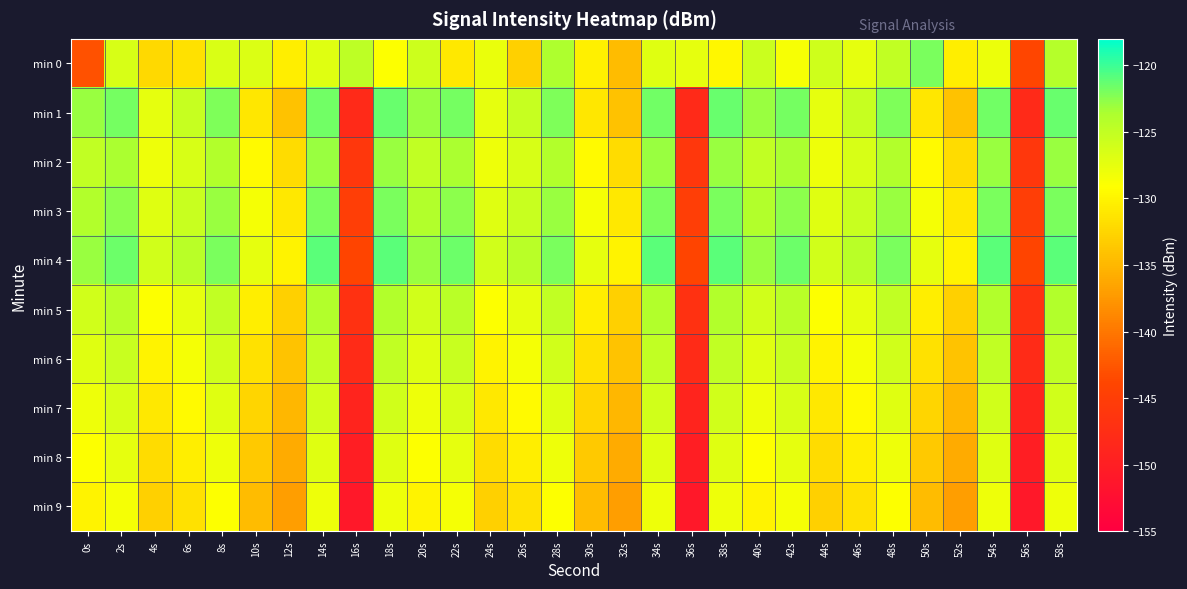

Reading left to right, extract all data points from this chart.

min 0: 0s=-143.0	2s=-126.5	4s=-132.2	6s=-131.5	8s=-126.6	10s=-126.7	12s=-130.6	14s=-127.0	16s=-124.7	18s=-129.1	20s=-125.8	22s=-130.9	24s=-127.7	26s=-133.0	28s=-123.8	30s=-130.3	32s=-134.5	34s=-127.0	36s=-127.5	38s=-129.8	40s=-125.6	42s=-128.7	44s=-125.9	46s=-127.5	48s=-125.0	50s=-122.0	52s=-130.5	54s=-127.9	56s=-143.8	58s=-124.1
min 1: 0s=-123.0	2s=-121.8	4s=-127.4	6s=-125.2	8s=-122.1	10s=-131.1	12s=-134.1	14s=-121.7	16s=-148.2	18s=-121.3	20s=-123.0	22s=-121.8	24s=-127.4	26s=-125.2	28s=-122.1	30s=-131.1	32s=-134.1	34s=-121.7	36s=-148.2	38s=-121.3	40s=-123.0	42s=-121.8	44s=-127.4	46s=-125.2	48s=-122.1	50s=-131.1	52s=-134.1	54s=-121.7	56s=-148.2	58s=-121.3
min 2: 0s=-125.0	2s=-123.5	4s=-128.0	6s=-126.5	8s=-124.0	10s=-129.5	12s=-132.0	14s=-123.0	16s=-146.0	18s=-123.0	20s=-125.0	22s=-123.5	24s=-128.0	26s=-126.5	28s=-124.0	30s=-129.5	32s=-132.0	34s=-123.0	36s=-146.0	38s=-123.0	40s=-125.0	42s=-123.5	44s=-128.0	46s=-126.5	48s=-124.0	50s=-129.5	52s=-132.0	54s=-123.0	56s=-146.0	58s=-123.0
min 3: 0s=-124.0	2s=-122.5	4s=-127.0	6s=-125.5	8s=-123.0	10s=-128.5	12s=-131.0	14s=-122.0	16s=-145.0	18s=-122.0	20s=-124.0	22s=-122.5	24s=-127.0	26s=-125.5	28s=-123.0	30s=-128.5	32s=-131.0	34s=-122.0	36s=-145.0	38s=-122.0	40s=-124.0	42s=-122.5	44s=-127.0	46s=-125.5	48s=-123.0	50s=-128.5	52s=-131.0	54s=-122.0	56s=-145.0	58s=-122.0
min 4: 0s=-123.0	2s=-121.5	4s=-126.0	6s=-124.5	8s=-122.0	10s=-127.5	12s=-130.0	14s=-121.0	16s=-144.0	18s=-121.0	20s=-123.0	22s=-121.5	24s=-126.0	26s=-124.5	28s=-122.0	30s=-127.5	32s=-130.0	34s=-121.0	36s=-144.0	38s=-121.0	40s=-123.0	42s=-121.5	44s=-126.0	46s=-124.5	48s=-122.0	50s=-127.5	52s=-130.0	54s=-121.0	56s=-144.0	58s=-121.0
min 5: 0s=-126.0	2s=-124.5	4s=-129.0	6s=-127.5	8s=-125.0	10s=-130.5	12s=-133.0	14s=-124.0	16s=-147.0	18s=-124.0	20s=-126.0	22s=-124.5	24s=-129.0	26s=-127.5	28s=-125.0	30s=-130.5	32s=-133.0	34s=-124.0	36s=-147.0	38s=-124.0	40s=-126.0	42s=-124.5	44s=-129.0	46s=-127.5	48s=-125.0	50s=-130.5	52s=-133.0	54s=-124.0	56s=-147.0	58s=-124.0
min 6: 0s=-127.0	2s=-125.5	4s=-130.0	6s=-128.5	8s=-126.0	10s=-131.5	12s=-134.0	14s=-125.0	16s=-148.0	18s=-125.0	20s=-127.0	22s=-125.5	24s=-130.0	26s=-128.5	28s=-126.0	30s=-131.5	32s=-134.0	34s=-125.0	36s=-148.0	38s=-125.0	40s=-127.0	42s=-125.5	44s=-130.0	46s=-128.5	48s=-126.0	50s=-131.5	52s=-134.0	54s=-125.0	56s=-148.0	58s=-125.0
min 7: 0s=-128.0	2s=-126.5	4s=-131.0	6s=-129.5	8s=-127.0	10s=-132.5	12s=-135.0	14s=-126.0	16s=-149.0	18s=-126.0	20s=-128.0	22s=-126.5	24s=-131.0	26s=-129.5	28s=-127.0	30s=-132.5	32s=-135.0	34s=-126.0	36s=-149.0	38s=-126.0	40s=-128.0	42s=-126.5	44s=-131.0	46s=-129.5	48s=-127.0	50s=-132.5	52s=-135.0	54s=-126.0	56s=-149.0	58s=-126.0
min 8: 0s=-129.0	2s=-127.5	4s=-132.0	6s=-130.5	8s=-128.0	10s=-133.5	12s=-136.0	14s=-127.0	16s=-150.0	18s=-127.0	20s=-129.0	22s=-127.5	24s=-132.0	26s=-130.5	28s=-128.0	30s=-133.5	32s=-136.0	34s=-127.0	36s=-150.0	38s=-127.0	40s=-129.0	42s=-127.5	44s=-132.0	46s=-130.5	48s=-128.0	50s=-133.5	52s=-136.0	54s=-127.0	56s=-150.0	58s=-127.0
min 9: 0s=-130.0	2s=-128.5	4s=-133.0	6s=-131.5	8s=-129.0	10s=-134.5	12s=-137.0	14s=-128.0	16s=-151.0	18s=-128.0	20s=-130.0	22s=-128.5	24s=-133.0	26s=-131.5	28s=-129.0	30s=-134.5	32s=-137.0	34s=-128.0	36s=-151.0	38s=-128.0	40s=-130.0	42s=-128.5	44s=-133.0	46s=-131.5	48s=-129.0	50s=-134.5	52s=-137.0	54s=-128.0	56s=-151.0	58s=-128.0